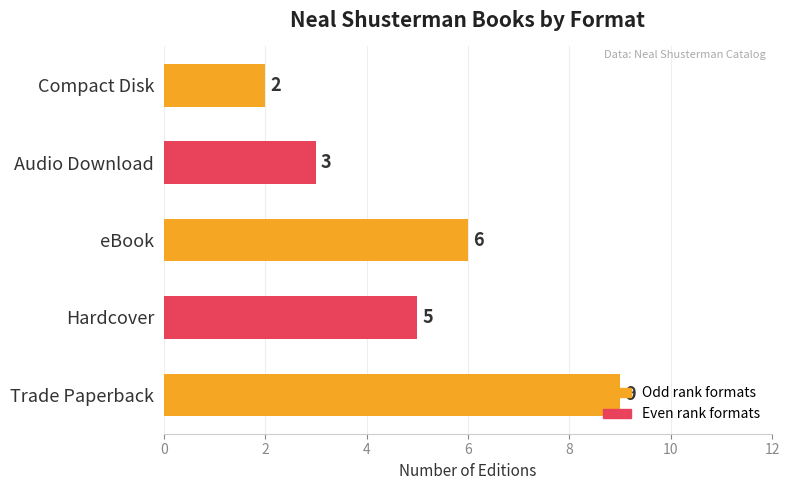

What is the sum of all values?

25